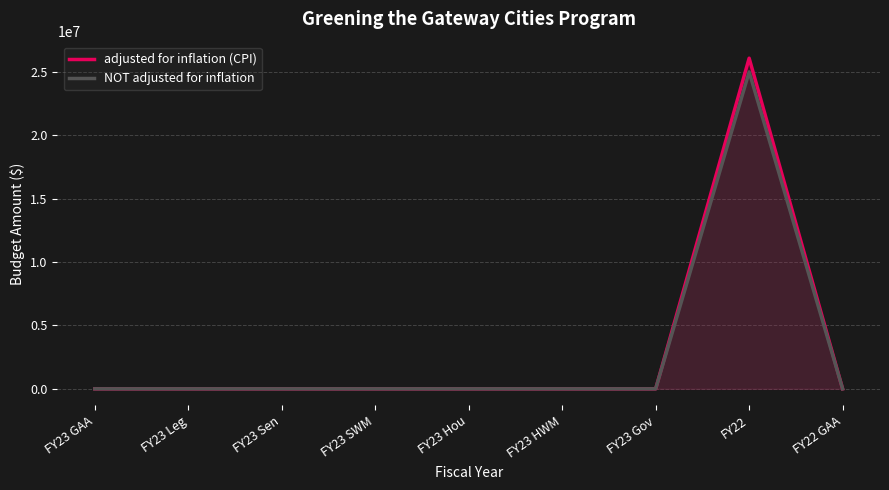

How many distinct data groups are displayed?

2